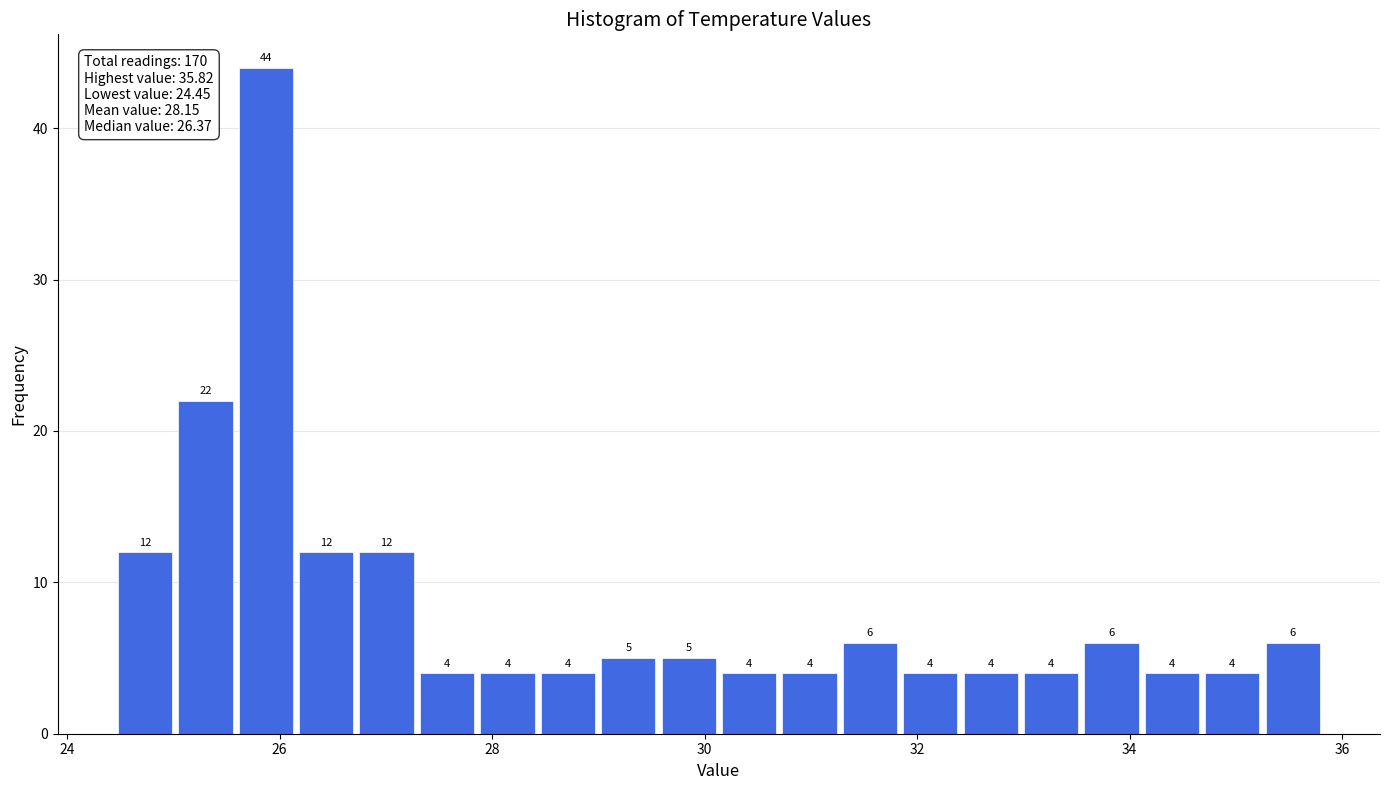

Read against the x-axis, roughly where is the centre of the tallest bar?

25.8